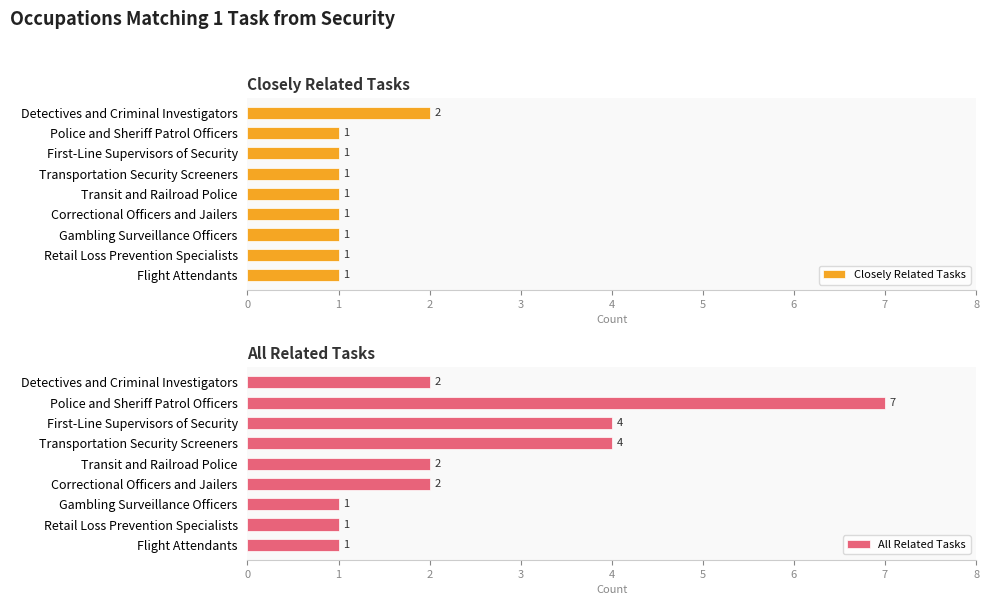

How many data points in Closely Related Tasks are above 1?

1